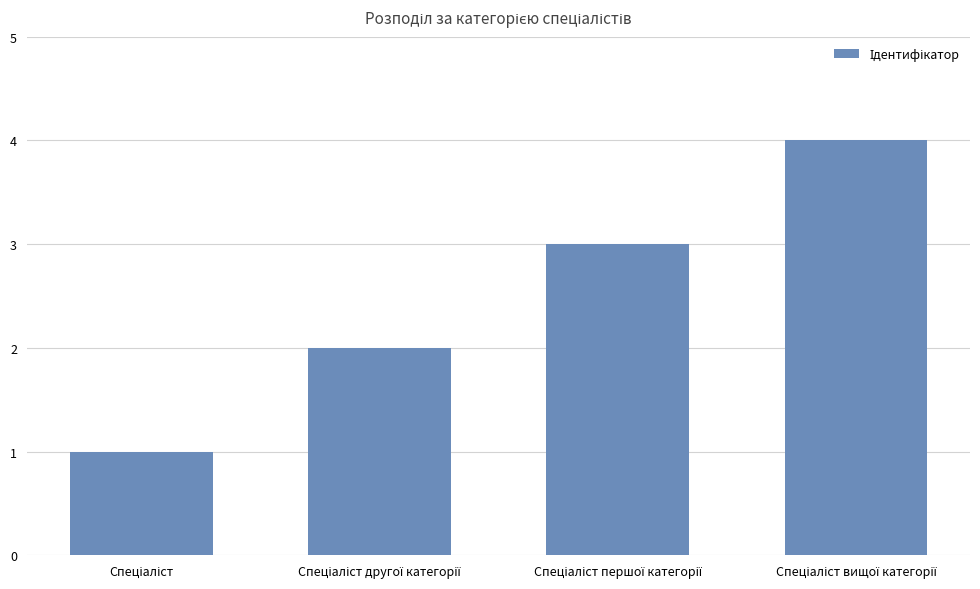

How many distinct data groups are displayed?

1